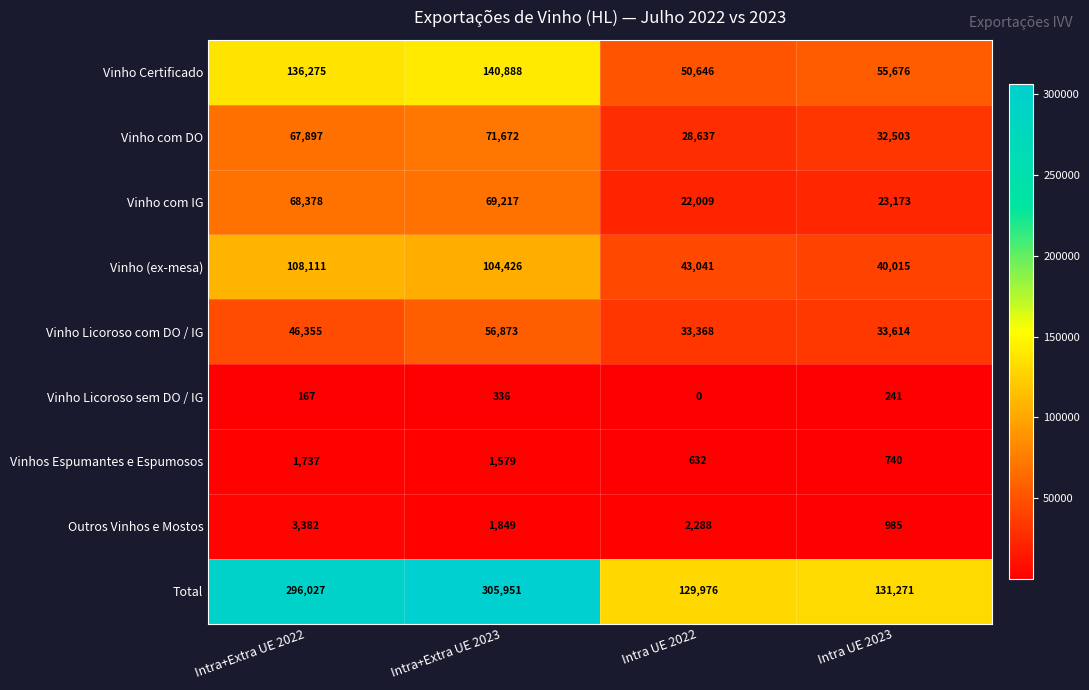

The Vinho Licoroso sem DO / IG series shows 146 at Intra UE 2023. True or false?

False